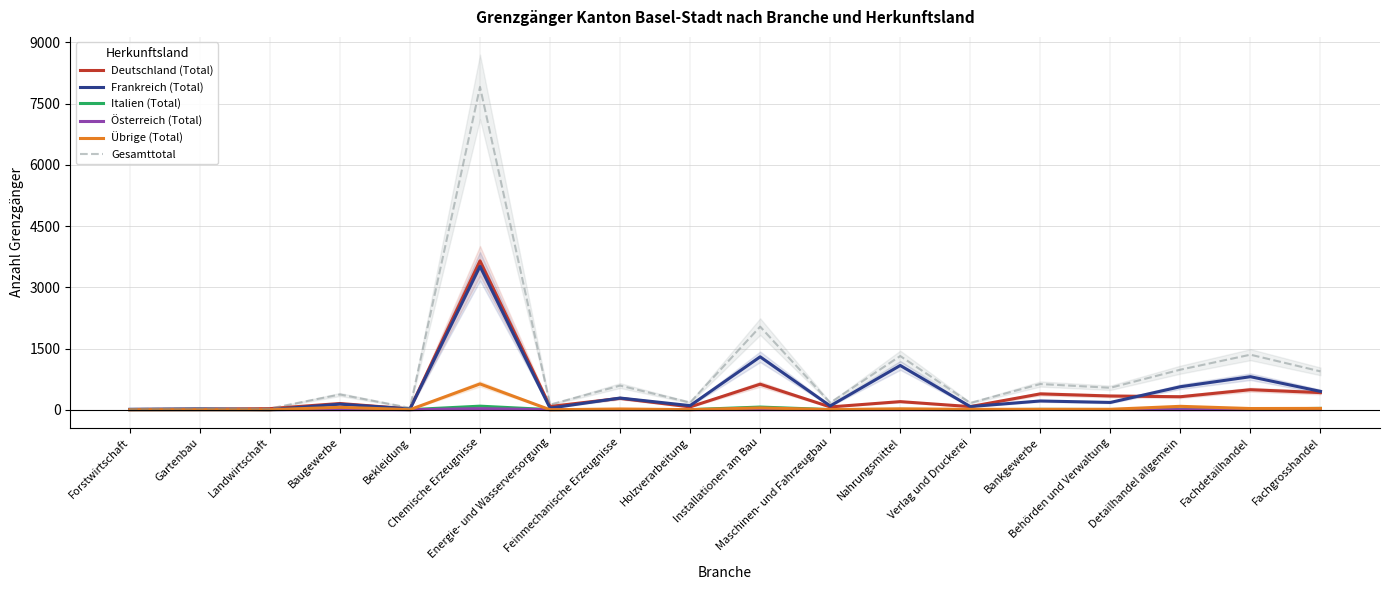

At which category is the sum across all series the highest?

Chemische Erzeugnisse